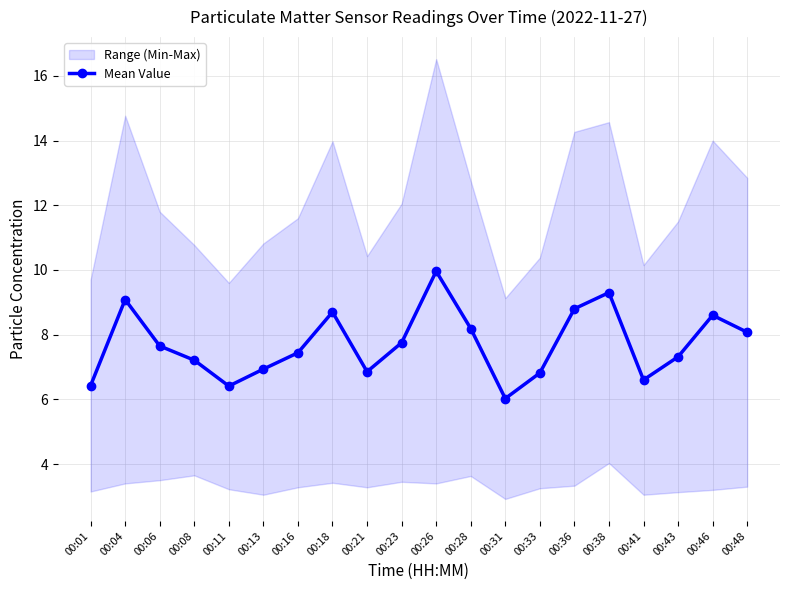

Where is the first local minimum?

00:11